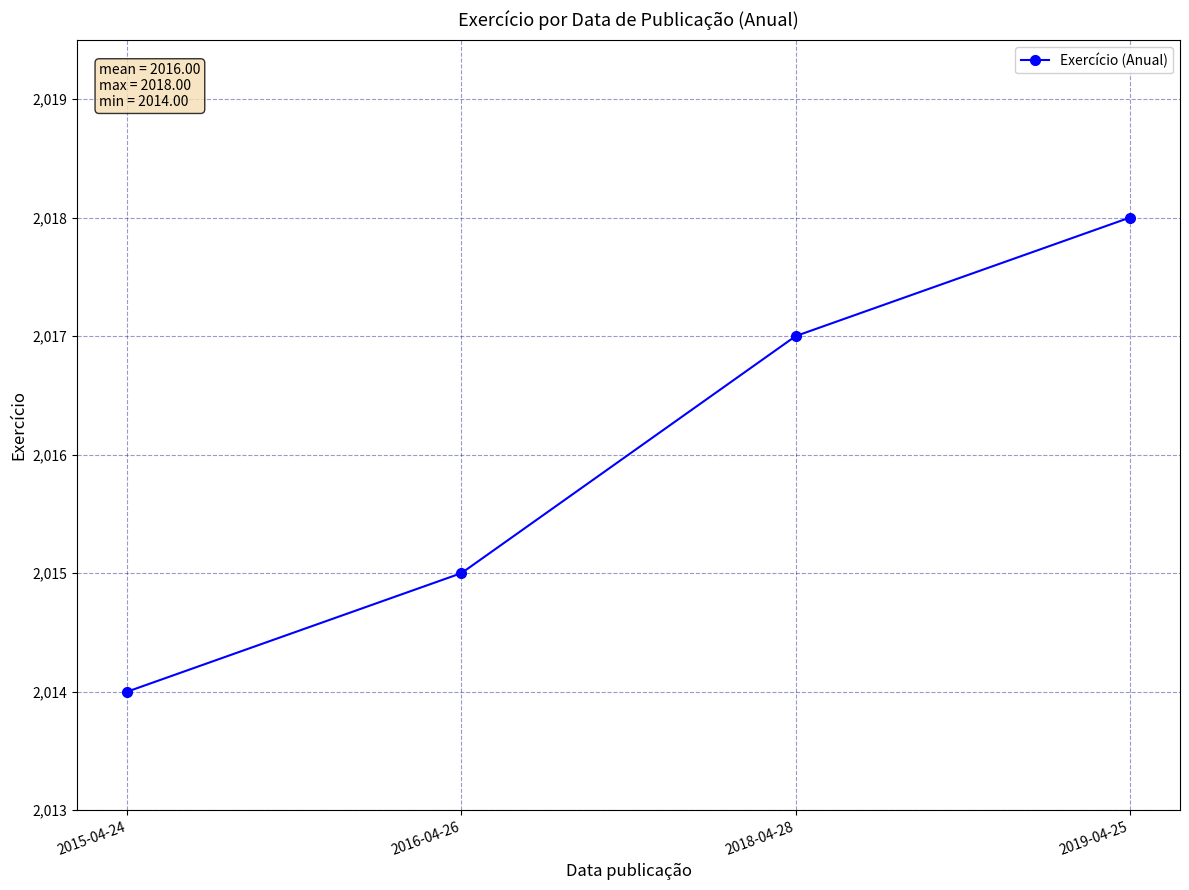

Is this an area chart (filled region under the line)?

No